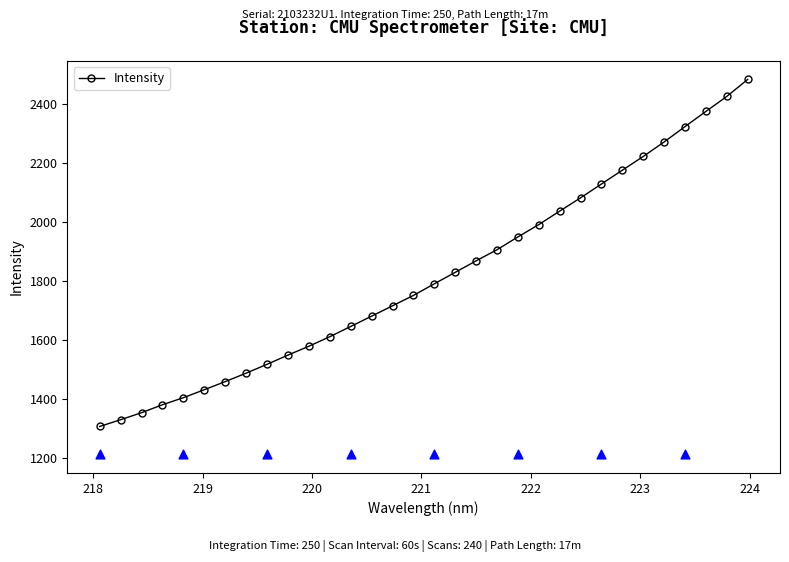

What is the value of the Intensity point at the 32nd from the left?

2484.3